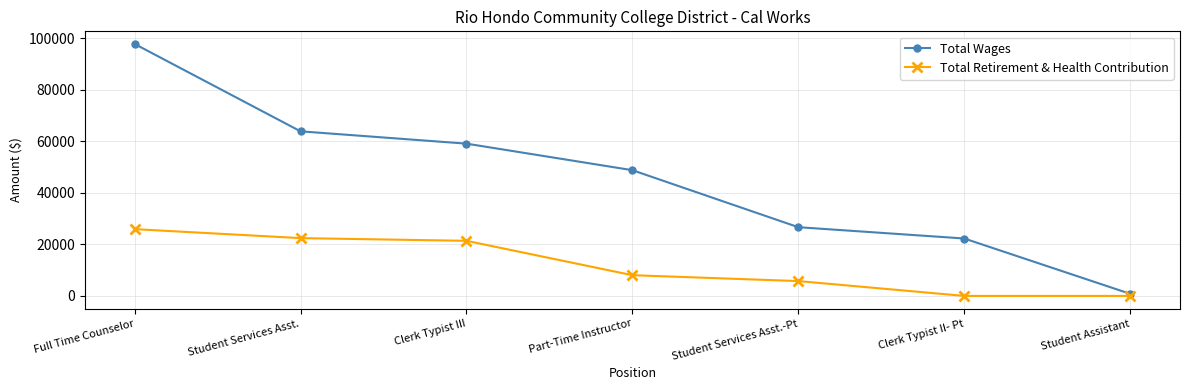

What position from the right is Part-Time Instructor?

4